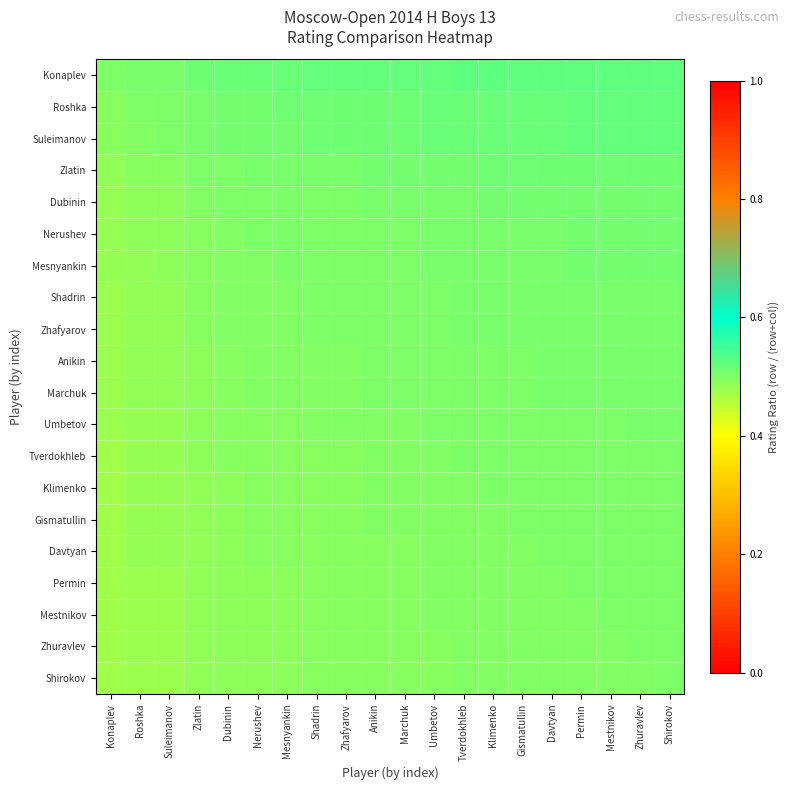

Reading left to right, what are all the values shown in this chart?

Konaplev: Konaplev=0.5	Roshka=0.5	Suleimanov=0.5	Zlatin=0.5	Dubinin=0.5	Nerushev=0.5	Mesnyankin=0.5	Shadrin=0.5	Zhafyarov=0.5	Anikin=0.5	Marchuk=0.5	Umbetov=0.5	Tverdokhleb=0.5	Klimenko=0.5	Gismatullin=0.5	Davtyan=0.5	Permin=0.5	Mestnikov=0.5	Zhuravlev=0.5	Shirokov=0.5
Roshka: Konaplev=0.5	Roshka=0.5	Suleimanov=0.5	Zlatin=0.5	Dubinin=0.5	Nerushev=0.5	Mesnyankin=0.5	Shadrin=0.5	Zhafyarov=0.5	Anikin=0.5	Marchuk=0.5	Umbetov=0.5	Tverdokhleb=0.5	Klimenko=0.5	Gismatullin=0.5	Davtyan=0.5	Permin=0.5	Mestnikov=0.5	Zhuravlev=0.5	Shirokov=0.5
Suleimanov: Konaplev=0.5	Roshka=0.5	Suleimanov=0.5	Zlatin=0.5	Dubinin=0.5	Nerushev=0.5	Mesnyankin=0.5	Shadrin=0.5	Zhafyarov=0.5	Anikin=0.5	Marchuk=0.5	Umbetov=0.5	Tverdokhleb=0.5	Klimenko=0.5	Gismatullin=0.5	Davtyan=0.5	Permin=0.5	Mestnikov=0.5	Zhuravlev=0.5	Shirokov=0.5
Zlatin: Konaplev=0.5	Roshka=0.5	Suleimanov=0.5	Zlatin=0.5	Dubinin=0.5	Nerushev=0.5	Mesnyankin=0.5	Shadrin=0.5	Zhafyarov=0.5	Anikin=0.5	Marchuk=0.5	Umbetov=0.5	Tverdokhleb=0.5	Klimenko=0.5	Gismatullin=0.5	Davtyan=0.5	Permin=0.5	Mestnikov=0.5	Zhuravlev=0.5	Shirokov=0.5
Dubinin: Konaplev=0.5	Roshka=0.5	Suleimanov=0.5	Zlatin=0.5	Dubinin=0.5	Nerushev=0.5	Mesnyankin=0.5	Shadrin=0.5	Zhafyarov=0.5	Anikin=0.5	Marchuk=0.5	Umbetov=0.5	Tverdokhleb=0.5	Klimenko=0.5	Gismatullin=0.5	Davtyan=0.5	Permin=0.5	Mestnikov=0.5	Zhuravlev=0.5	Shirokov=0.5
Nerushev: Konaplev=0.5	Roshka=0.5	Suleimanov=0.5	Zlatin=0.5	Dubinin=0.5	Nerushev=0.5	Mesnyankin=0.5	Shadrin=0.5	Zhafyarov=0.5	Anikin=0.5	Marchuk=0.5	Umbetov=0.5	Tverdokhleb=0.5	Klimenko=0.5	Gismatullin=0.5	Davtyan=0.5	Permin=0.5	Mestnikov=0.5	Zhuravlev=0.5	Shirokov=0.5
Mesnyankin: Konaplev=0.5	Roshka=0.5	Suleimanov=0.5	Zlatin=0.5	Dubinin=0.5	Nerushev=0.5	Mesnyankin=0.5	Shadrin=0.5	Zhafyarov=0.5	Anikin=0.5	Marchuk=0.5	Umbetov=0.5	Tverdokhleb=0.5	Klimenko=0.5	Gismatullin=0.5	Davtyan=0.5	Permin=0.5	Mestnikov=0.5	Zhuravlev=0.5	Shirokov=0.5
Shadrin: Konaplev=0.5	Roshka=0.5	Suleimanov=0.5	Zlatin=0.5	Dubinin=0.5	Nerushev=0.5	Mesnyankin=0.5	Shadrin=0.5	Zhafyarov=0.5	Anikin=0.5	Marchuk=0.5	Umbetov=0.5	Tverdokhleb=0.5	Klimenko=0.5	Gismatullin=0.5	Davtyan=0.5	Permin=0.5	Mestnikov=0.5	Zhuravlev=0.5	Shirokov=0.5
Zhafyarov: Konaplev=0.5	Roshka=0.5	Suleimanov=0.5	Zlatin=0.5	Dubinin=0.5	Nerushev=0.5	Mesnyankin=0.5	Shadrin=0.5	Zhafyarov=0.5	Anikin=0.5	Marchuk=0.5	Umbetov=0.5	Tverdokhleb=0.5	Klimenko=0.5	Gismatullin=0.5	Davtyan=0.5	Permin=0.5	Mestnikov=0.5	Zhuravlev=0.5	Shirokov=0.5
Anikin: Konaplev=0.5	Roshka=0.5	Suleimanov=0.5	Zlatin=0.5	Dubinin=0.5	Nerushev=0.5	Mesnyankin=0.5	Shadrin=0.5	Zhafyarov=0.5	Anikin=0.5	Marchuk=0.5	Umbetov=0.5	Tverdokhleb=0.5	Klimenko=0.5	Gismatullin=0.5	Davtyan=0.5	Permin=0.5	Mestnikov=0.5	Zhuravlev=0.5	Shirokov=0.5
Marchuk: Konaplev=0.5	Roshka=0.5	Suleimanov=0.5	Zlatin=0.5	Dubinin=0.5	Nerushev=0.5	Mesnyankin=0.5	Shadrin=0.5	Zhafyarov=0.5	Anikin=0.5	Marchuk=0.5	Umbetov=0.5	Tverdokhleb=0.5	Klimenko=0.5	Gismatullin=0.5	Davtyan=0.5	Permin=0.5	Mestnikov=0.5	Zhuravlev=0.5	Shirokov=0.5
Umbetov: Konaplev=0.5	Roshka=0.5	Suleimanov=0.5	Zlatin=0.5	Dubinin=0.5	Nerushev=0.5	Mesnyankin=0.5	Shadrin=0.5	Zhafyarov=0.5	Anikin=0.5	Marchuk=0.5	Umbetov=0.5	Tverdokhleb=0.5	Klimenko=0.5	Gismatullin=0.5	Davtyan=0.5	Permin=0.5	Mestnikov=0.5	Zhuravlev=0.5	Shirokov=0.5
Tverdokhleb: Konaplev=0.5	Roshka=0.5	Suleimanov=0.5	Zlatin=0.5	Dubinin=0.5	Nerushev=0.5	Mesnyankin=0.5	Shadrin=0.5	Zhafyarov=0.5	Anikin=0.5	Marchuk=0.5	Umbetov=0.5	Tverdokhleb=0.5	Klimenko=0.5	Gismatullin=0.5	Davtyan=0.5	Permin=0.5	Mestnikov=0.5	Zhuravlev=0.5	Shirokov=0.5
Klimenko: Konaplev=0.5	Roshka=0.5	Suleimanov=0.5	Zlatin=0.5	Dubinin=0.5	Nerushev=0.5	Mesnyankin=0.5	Shadrin=0.5	Zhafyarov=0.5	Anikin=0.5	Marchuk=0.5	Umbetov=0.5	Tverdokhleb=0.5	Klimenko=0.5	Gismatullin=0.5	Davtyan=0.5	Permin=0.5	Mestnikov=0.5	Zhuravlev=0.5	Shirokov=0.5
Gismatullin: Konaplev=0.5	Roshka=0.5	Suleimanov=0.5	Zlatin=0.5	Dubinin=0.5	Nerushev=0.5	Mesnyankin=0.5	Shadrin=0.5	Zhafyarov=0.5	Anikin=0.5	Marchuk=0.5	Umbetov=0.5	Tverdokhleb=0.5	Klimenko=0.5	Gismatullin=0.5	Davtyan=0.5	Permin=0.5	Mestnikov=0.5	Zhuravlev=0.5	Shirokov=0.5
Davtyan: Konaplev=0.5	Roshka=0.5	Suleimanov=0.5	Zlatin=0.5	Dubinin=0.5	Nerushev=0.5	Mesnyankin=0.5	Shadrin=0.5	Zhafyarov=0.5	Anikin=0.5	Marchuk=0.5	Umbetov=0.5	Tverdokhleb=0.5	Klimenko=0.5	Gismatullin=0.5	Davtyan=0.5	Permin=0.5	Mestnikov=0.5	Zhuravlev=0.5	Shirokov=0.5
Permin: Konaplev=0.5	Roshka=0.5	Suleimanov=0.5	Zlatin=0.5	Dubinin=0.5	Nerushev=0.5	Mesnyankin=0.5	Shadrin=0.5	Zhafyarov=0.5	Anikin=0.5	Marchuk=0.5	Umbetov=0.5	Tverdokhleb=0.5	Klimenko=0.5	Gismatullin=0.5	Davtyan=0.5	Permin=0.5	Mestnikov=0.5	Zhuravlev=0.5	Shirokov=0.5
Mestnikov: Konaplev=0.5	Roshka=0.5	Suleimanov=0.5	Zlatin=0.5	Dubinin=0.5	Nerushev=0.5	Mesnyankin=0.5	Shadrin=0.5	Zhafyarov=0.5	Anikin=0.5	Marchuk=0.5	Umbetov=0.5	Tverdokhleb=0.5	Klimenko=0.5	Gismatullin=0.5	Davtyan=0.5	Permin=0.5	Mestnikov=0.5	Zhuravlev=0.5	Shirokov=0.5
Zhuravlev: Konaplev=0.5	Roshka=0.5	Suleimanov=0.5	Zlatin=0.5	Dubinin=0.5	Nerushev=0.5	Mesnyankin=0.5	Shadrin=0.5	Zhafyarov=0.5	Anikin=0.5	Marchuk=0.5	Umbetov=0.5	Tverdokhleb=0.5	Klimenko=0.5	Gismatullin=0.5	Davtyan=0.5	Permin=0.5	Mestnikov=0.5	Zhuravlev=0.5	Shirokov=0.5
Shirokov: Konaplev=0.5	Roshka=0.5	Suleimanov=0.5	Zlatin=0.5	Dubinin=0.5	Nerushev=0.5	Mesnyankin=0.5	Shadrin=0.5	Zhafyarov=0.5	Anikin=0.5	Marchuk=0.5	Umbetov=0.5	Tverdokhleb=0.5	Klimenko=0.5	Gismatullin=0.5	Davtyan=0.5	Permin=0.5	Mestnikov=0.5	Zhuravlev=0.5	Shirokov=0.5